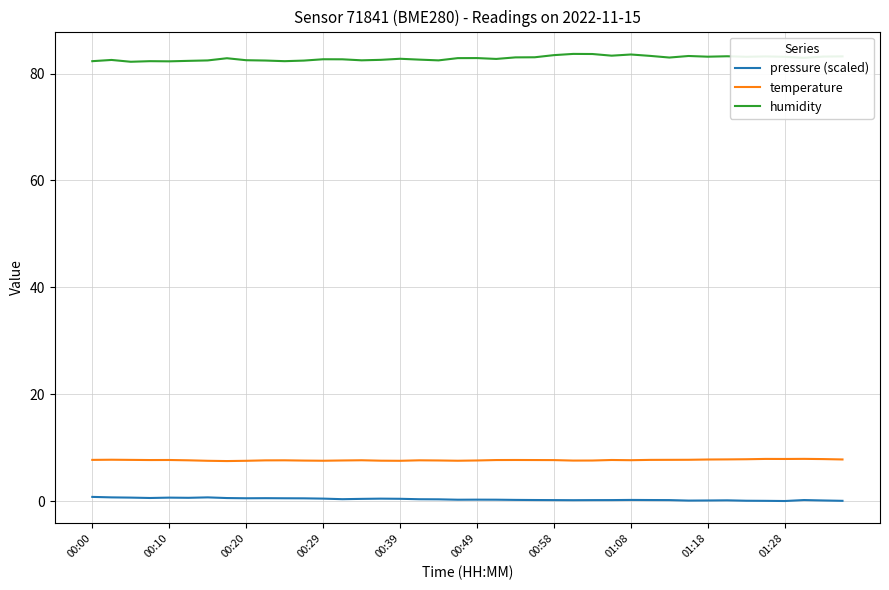

True or false: temperature and pressure (scaled) intersect in this chart.

False